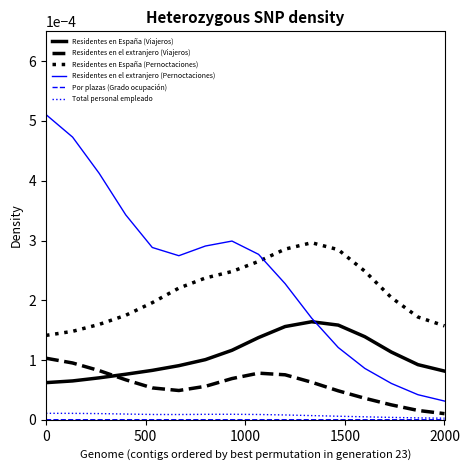

Which series has the largest total across all categories?

Residentes en el extranjero (Pernoctaciones)